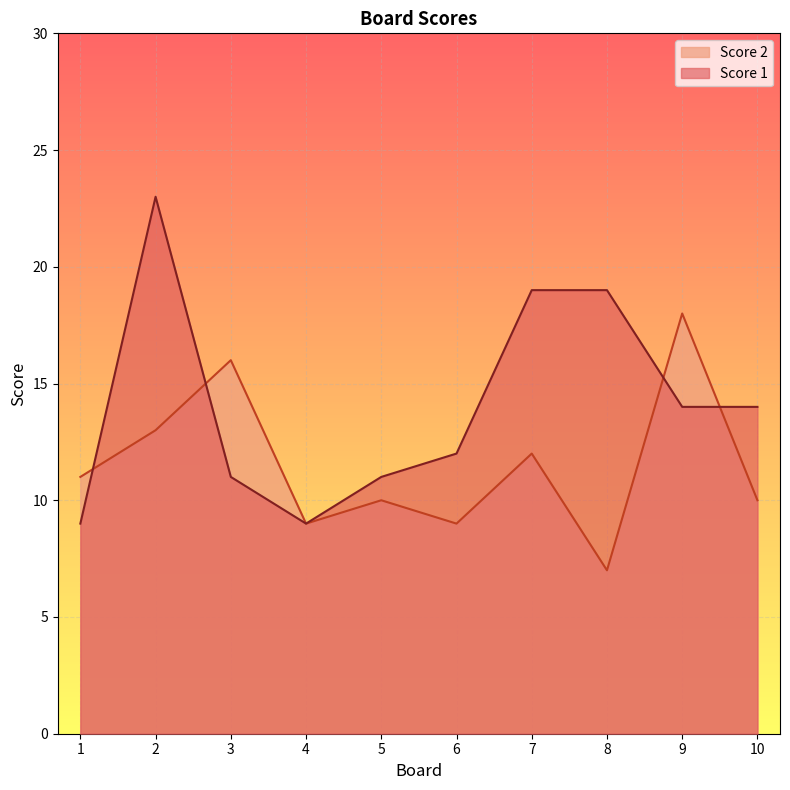

Is it true that Score 2 equals 21 at 7?

False